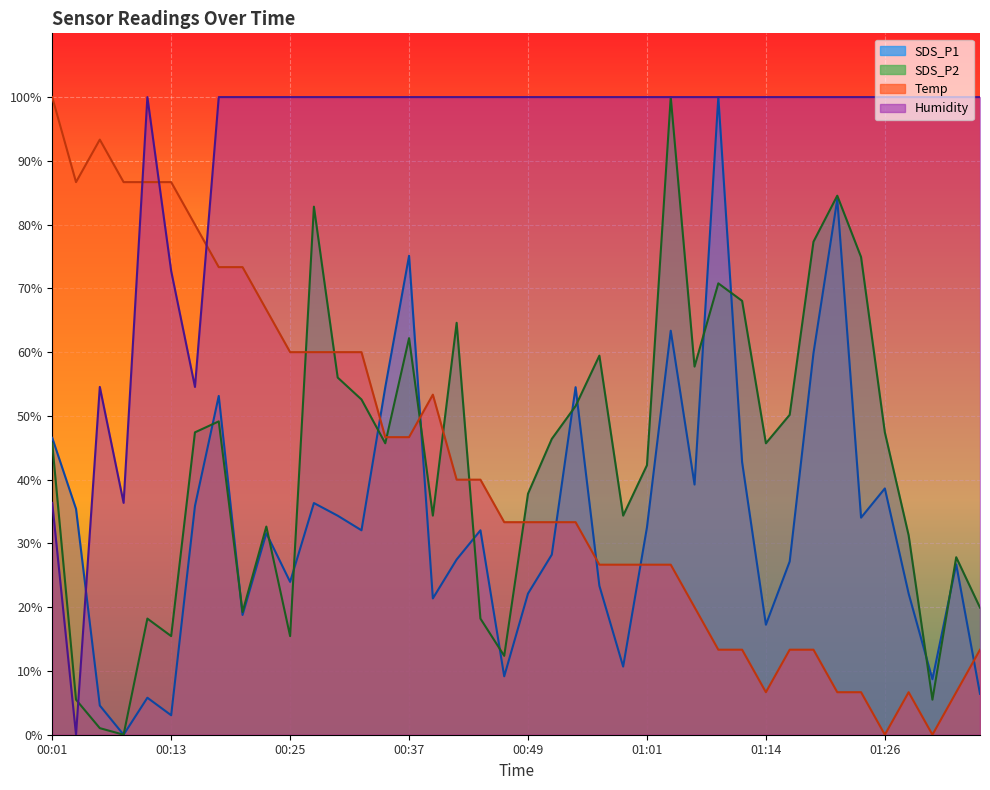

What is the sum of the SDS_P2 values at 00:05 and 01:31?

6.5